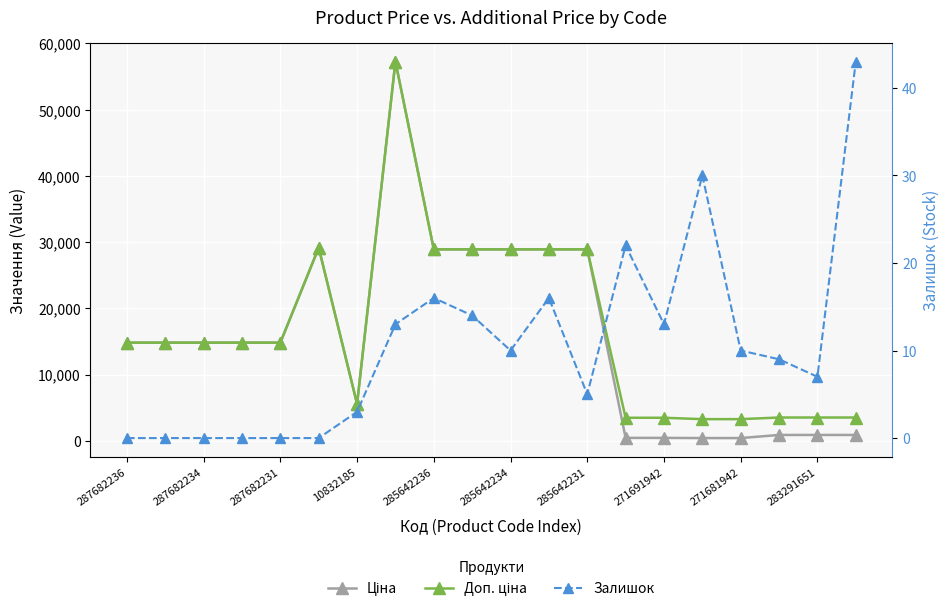

Is it true that Ціна equals 878.0 at 19?

True